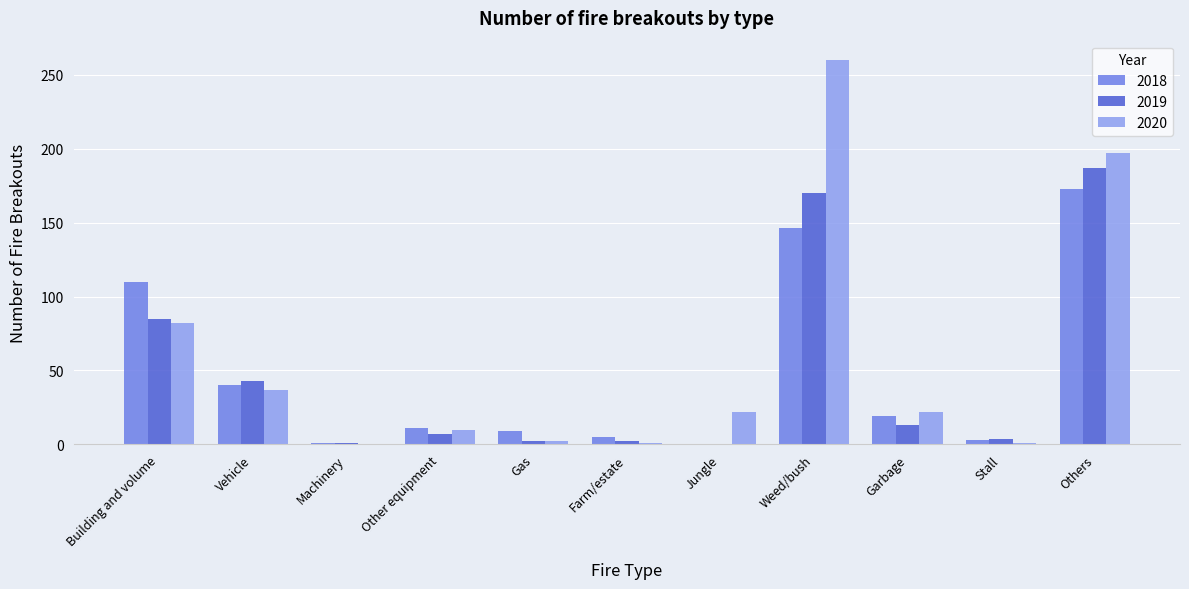

How many groups of bars are there?

11